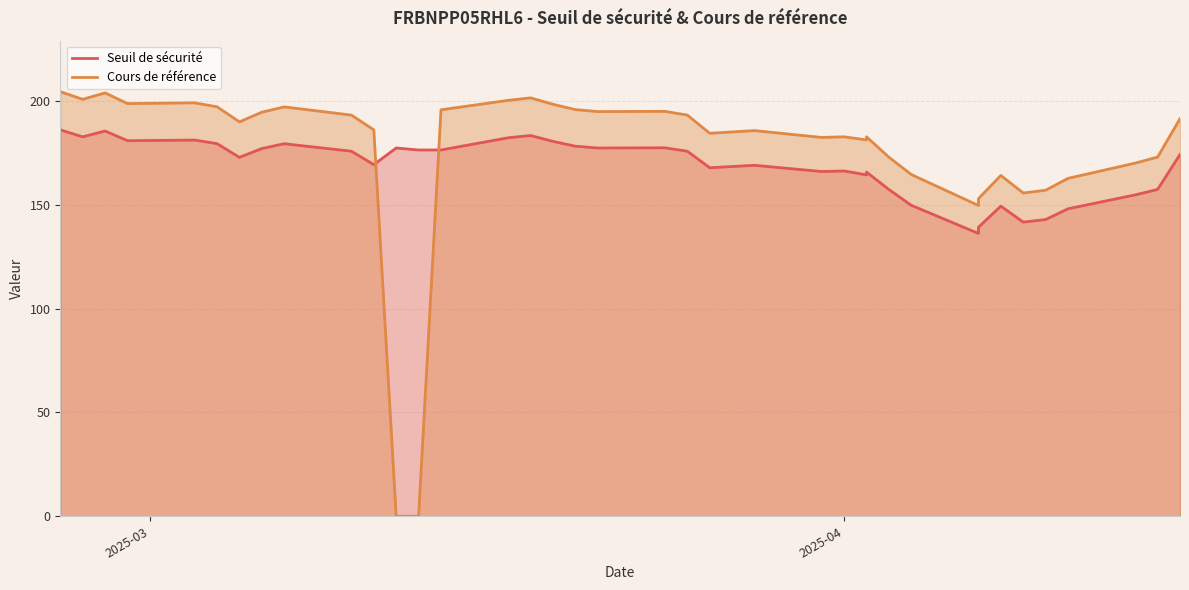

Rank the categories by Seuil de sécurité value from highest to lowest.

38, 36, 23, 37, 24, 34, 35, 22, 33, 30, 21, 19, 20, 27, 31, 25, 26, 18, 29, 0, 32, 28, 15, 16, 17, 13, 14, 12, 11, 1, 10, 2, 9, 6, 3, 4, 5, 7, 8